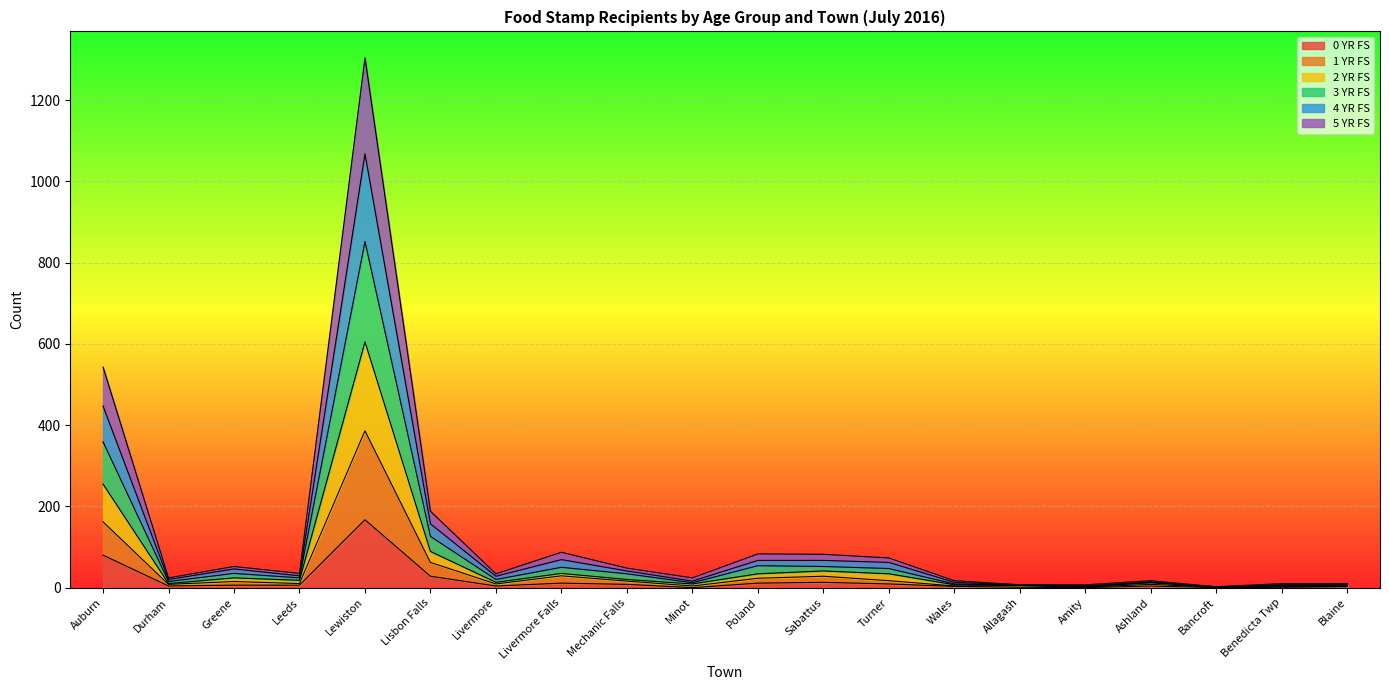

Is the value of 1 YR FS at Mechanic Falls greater than the value of 3 YR FS at Benedicta Twp?

Yes